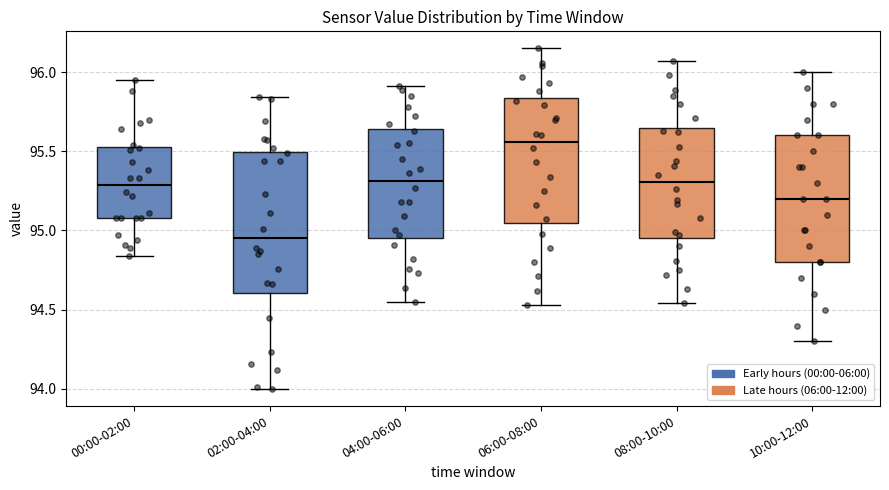

Reading left to right, transcribe this box plot: for each box, give where its median line is, the range the box spans, and where its two whiskers end, as read against the y-axis. The values are not printed on the chart, so give them approximately, as read against the axis.

00:00-02:00: median 95.30, box 95.10 to 95.55, whiskers 94.85 to 95.95
02:00-04:00: median 94.95, box 94.60 to 95.50, whiskers 94.00 to 95.85
04:00-06:00: median 95.30, box 94.95 to 95.65, whiskers 94.55 to 95.90
06:00-08:00: median 95.55, box 95.05 to 95.85, whiskers 94.55 to 96.15
08:00-10:00: median 95.30, box 94.95 to 95.65, whiskers 94.55 to 96.05
10:00-12:00: median 95.20, box 94.80 to 95.60, whiskers 94.30 to 96.00